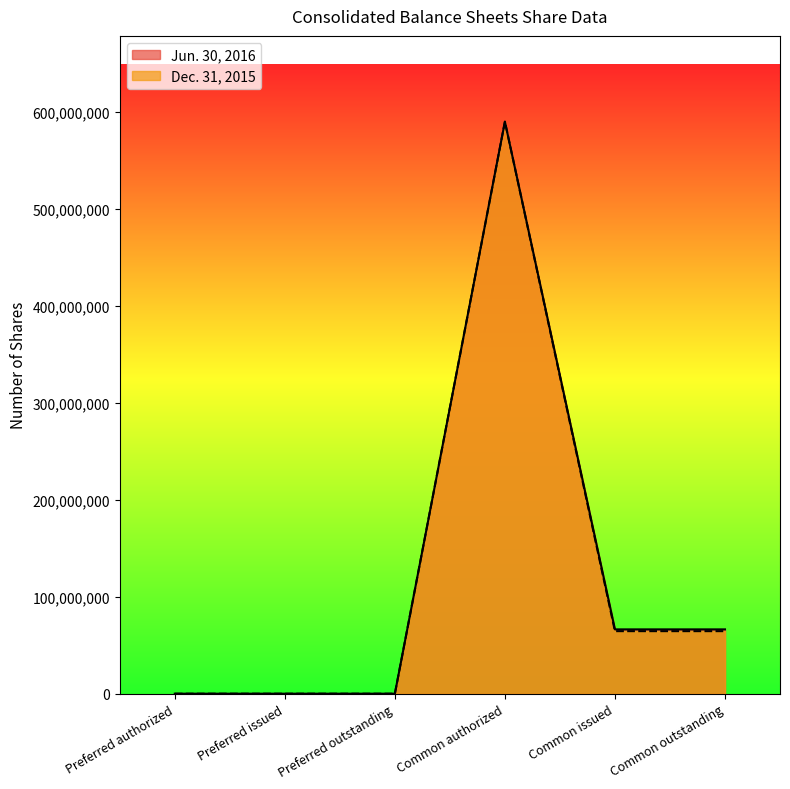

At which label is Dec. 31, 2015 closest to 295000000?

Common issued